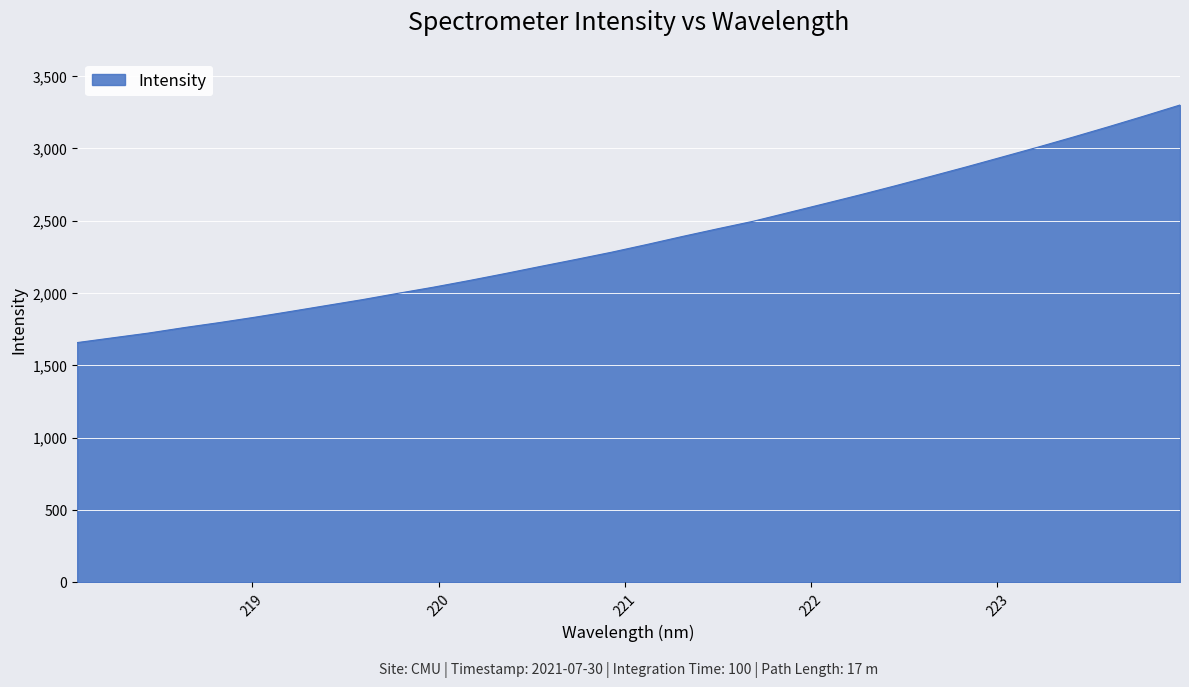

True or false: there are more than 0 points higher than both neighbors.

False